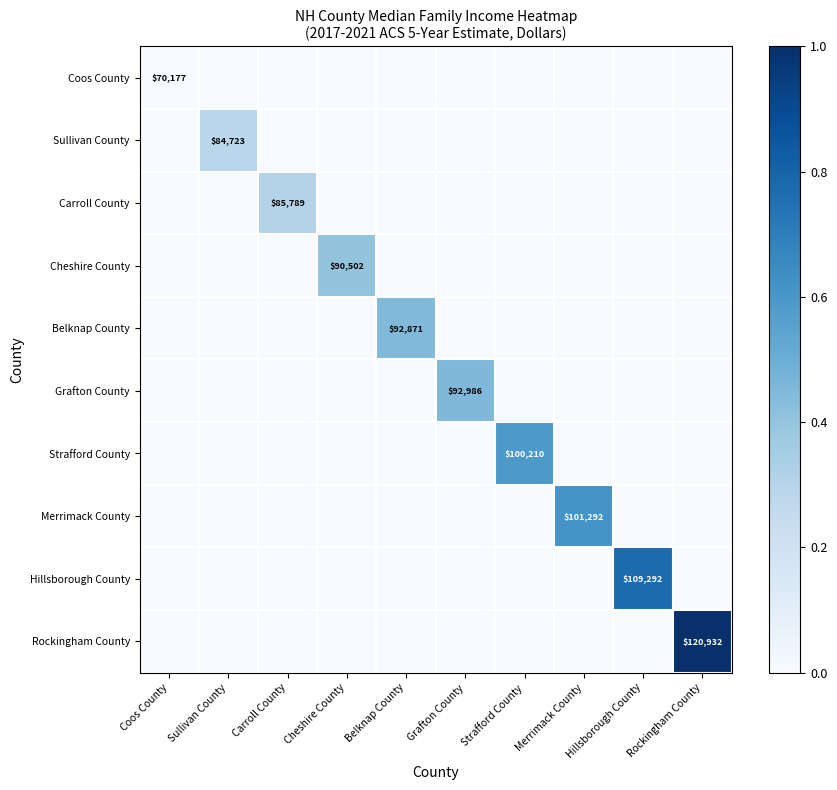

The Carroll County series shows 0.2 at Coos County. True or false?

False